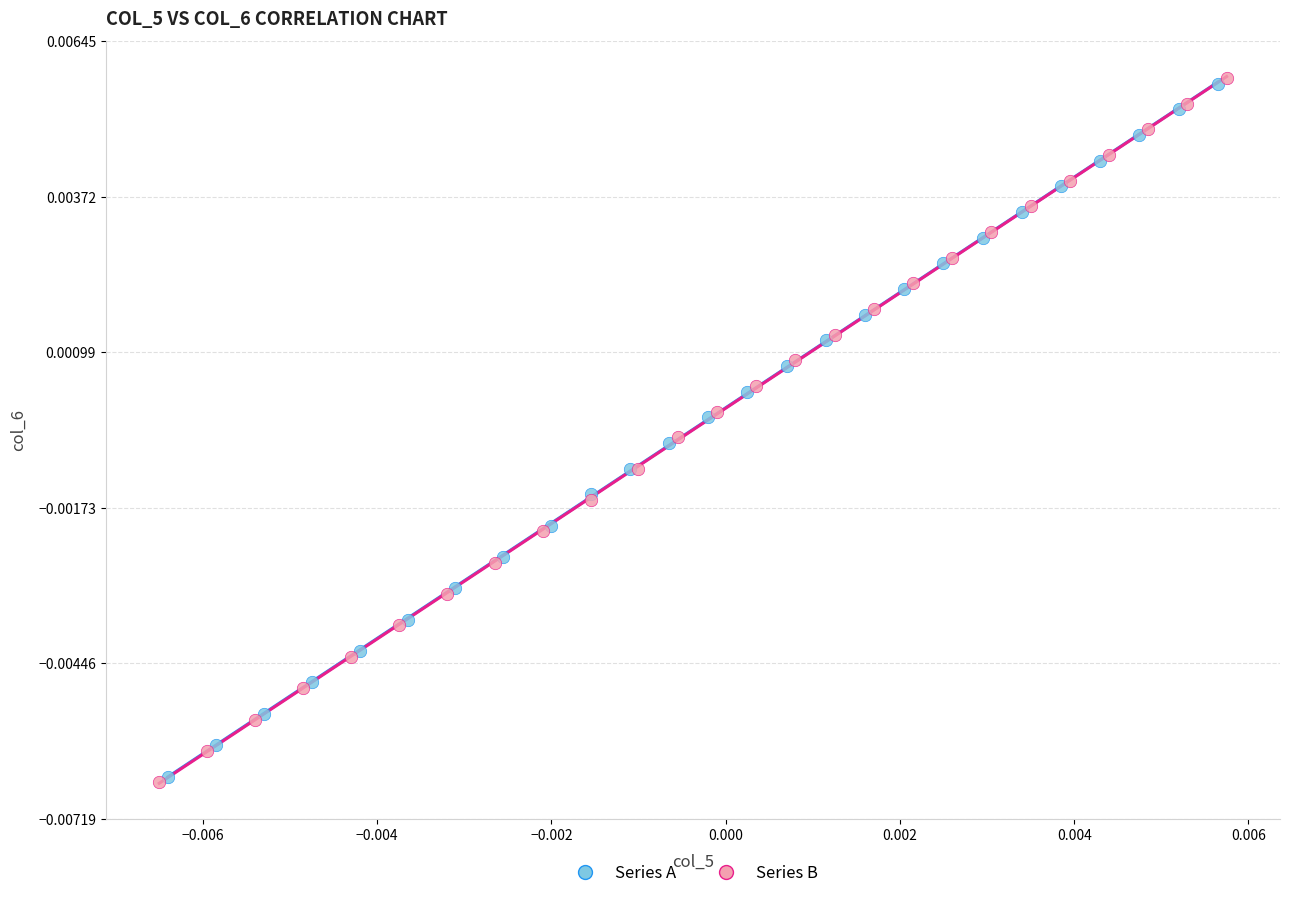

Which series has the widest spread of Y values?

Series B